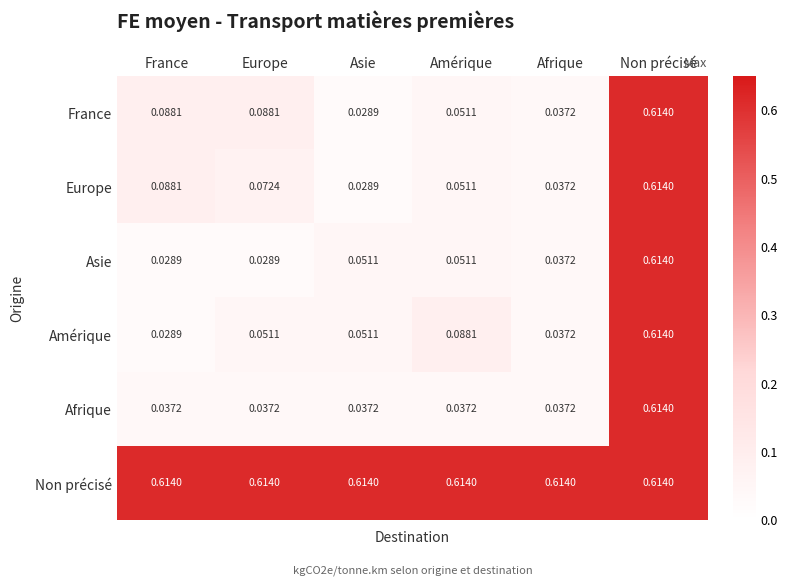

Which series changed the most between Europe and Afrique?

France